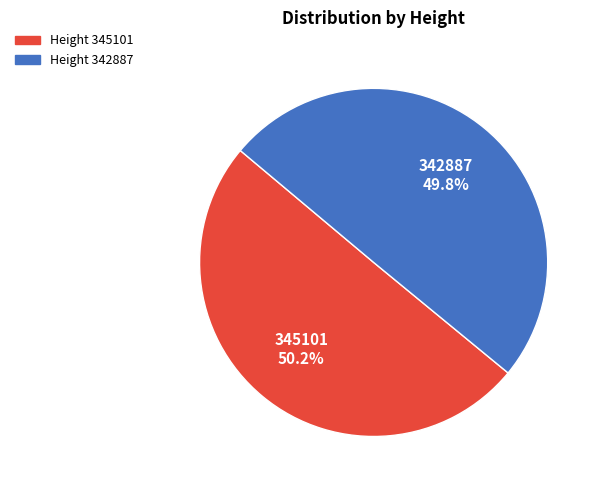

Combined, what portion of the pie is Height 345101 and Height 342887?

100.0%